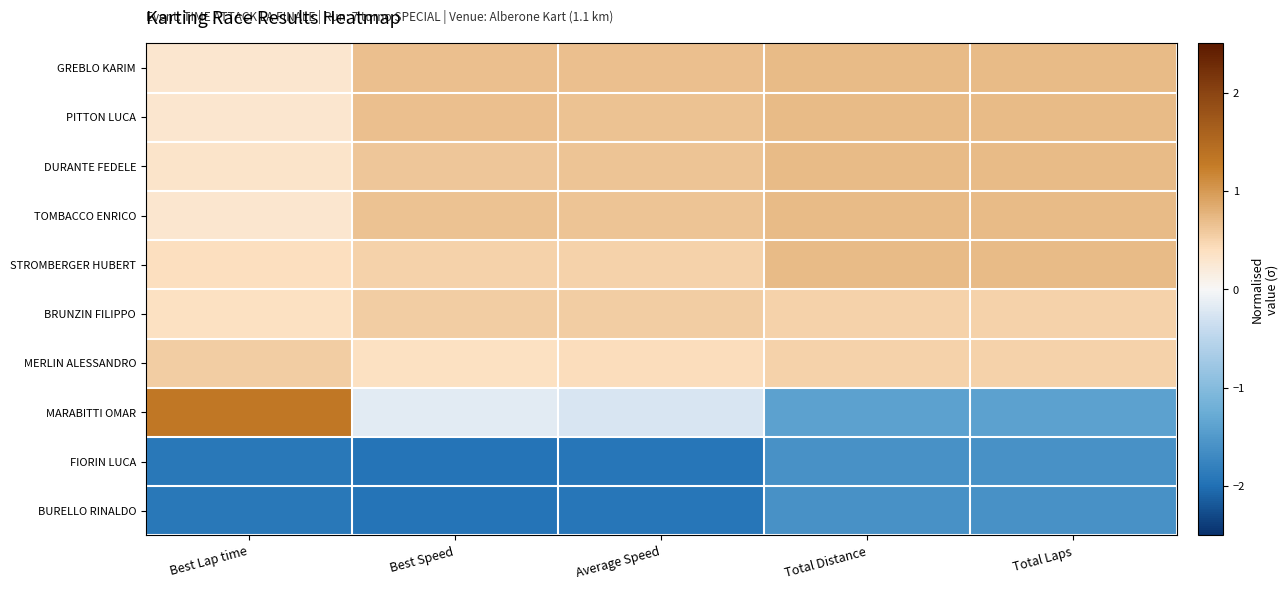

At how many categories does at least one series exceed -1?

5